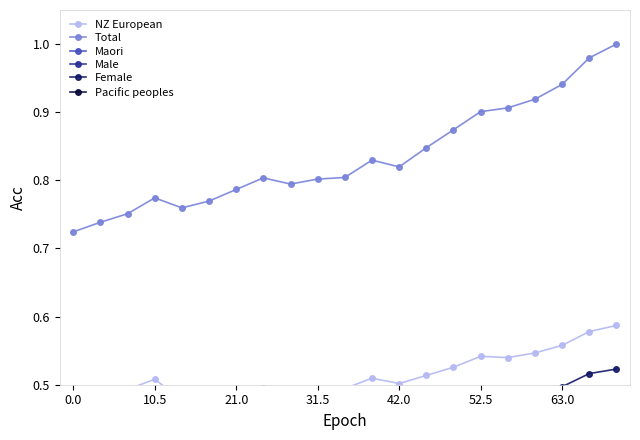

At which category does Total reach its first local peak?

10.5